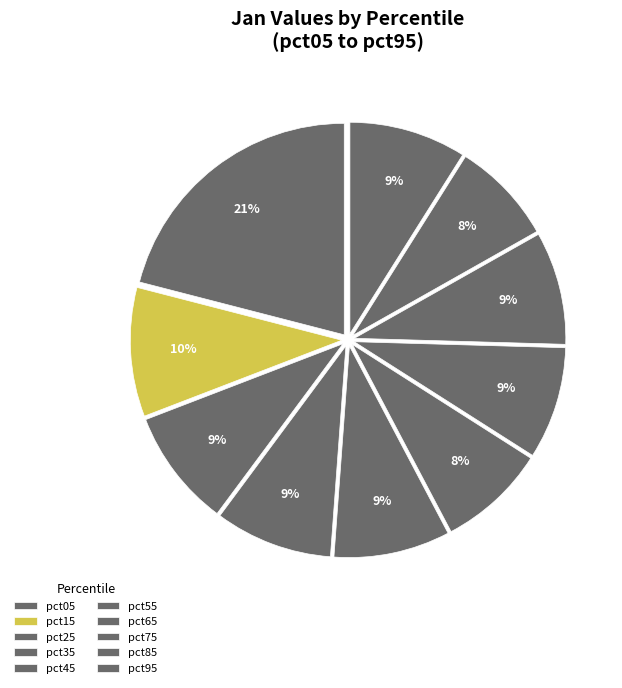

Between pct35 and pct65, which is larger?

pct35